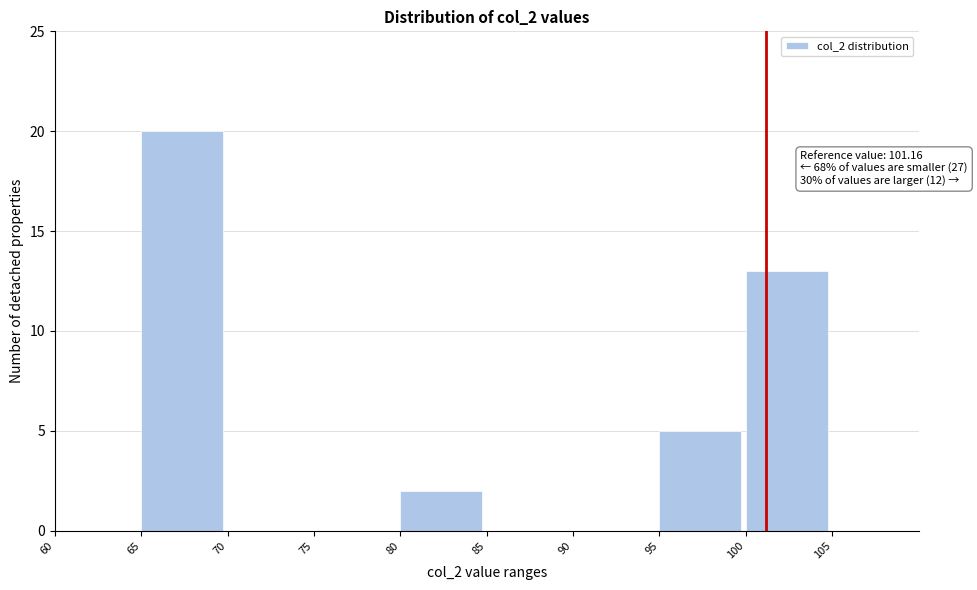

Over which range of the x-axis is the bar tallest?

65 to 70